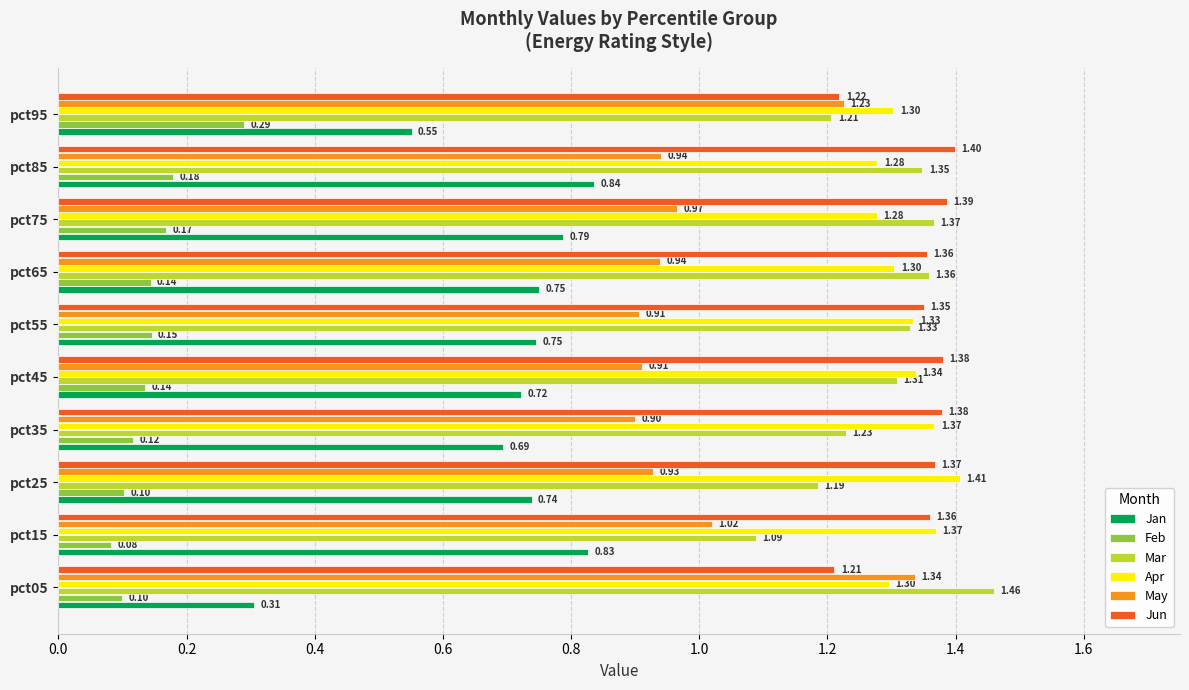

Is the value of Jan at pct35 greater than the value of Feb at pct85?

Yes